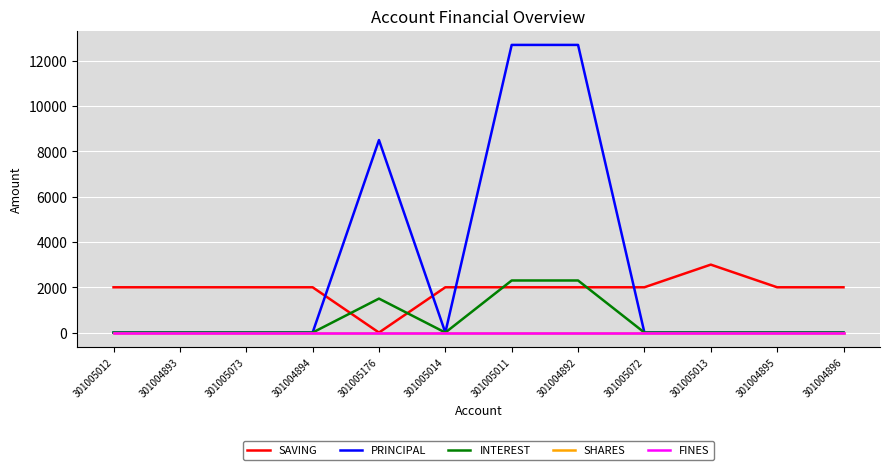

Does the chart have visible grid lines?

Yes